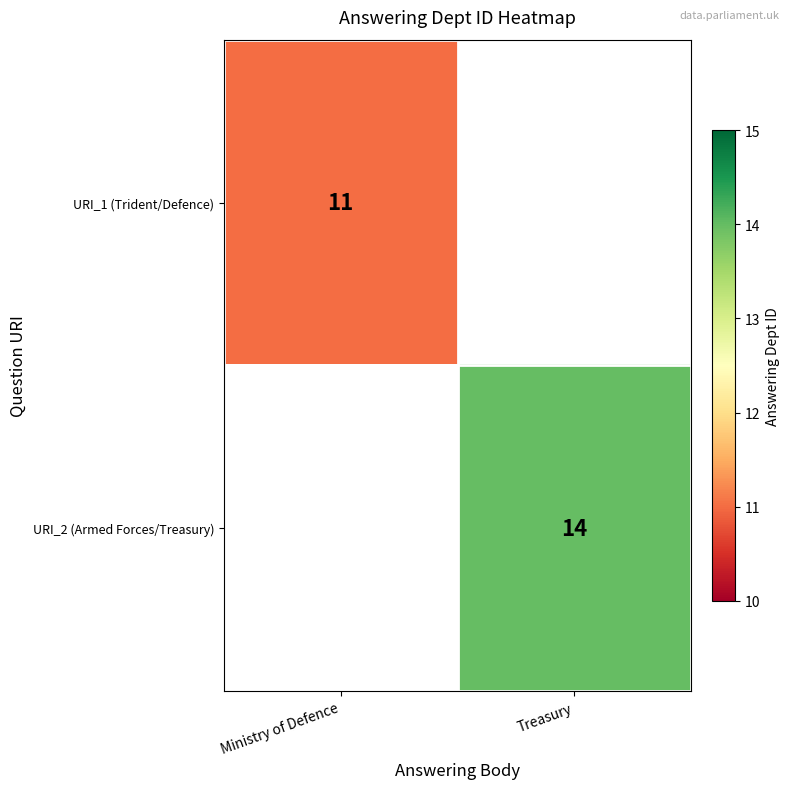

Is it true that URI_1 (Trident/Defence) equals 19 at Ministry of Defence?

False